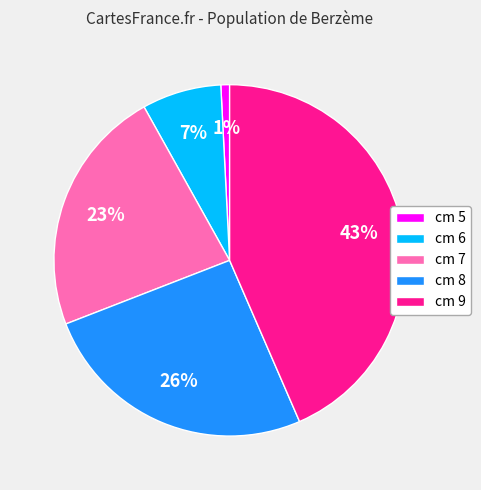

To the nearest percent, what portion does cm 9 represent?

43%